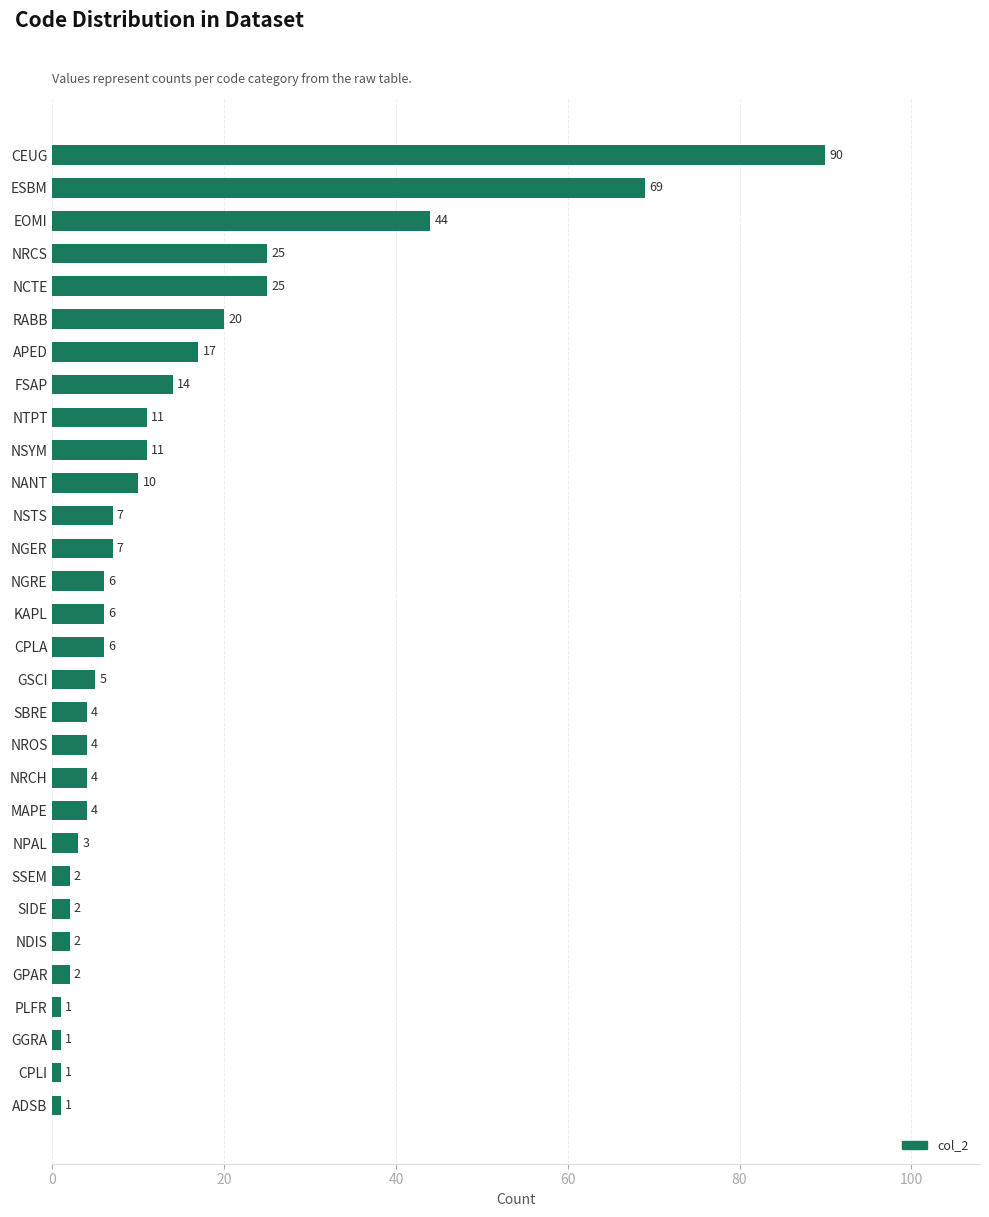

What is the label of the 8th bar from the bottom?

SSEM